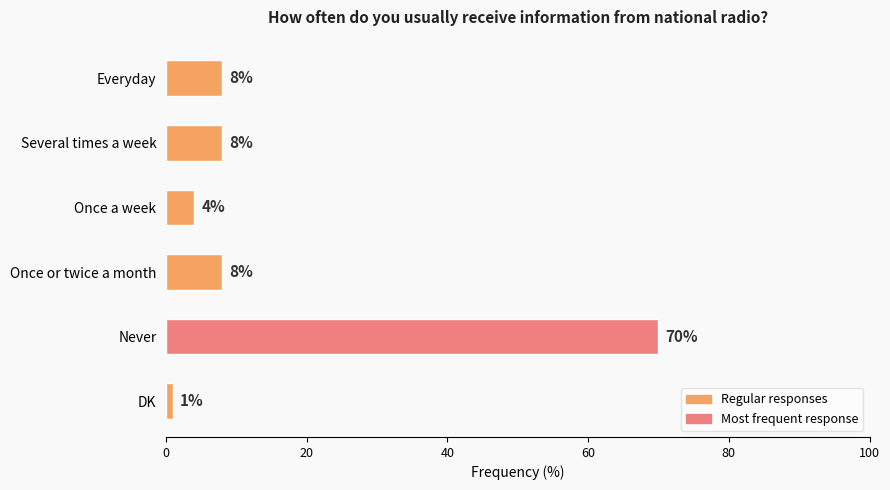

Which category has the lowest value across all series?

DK